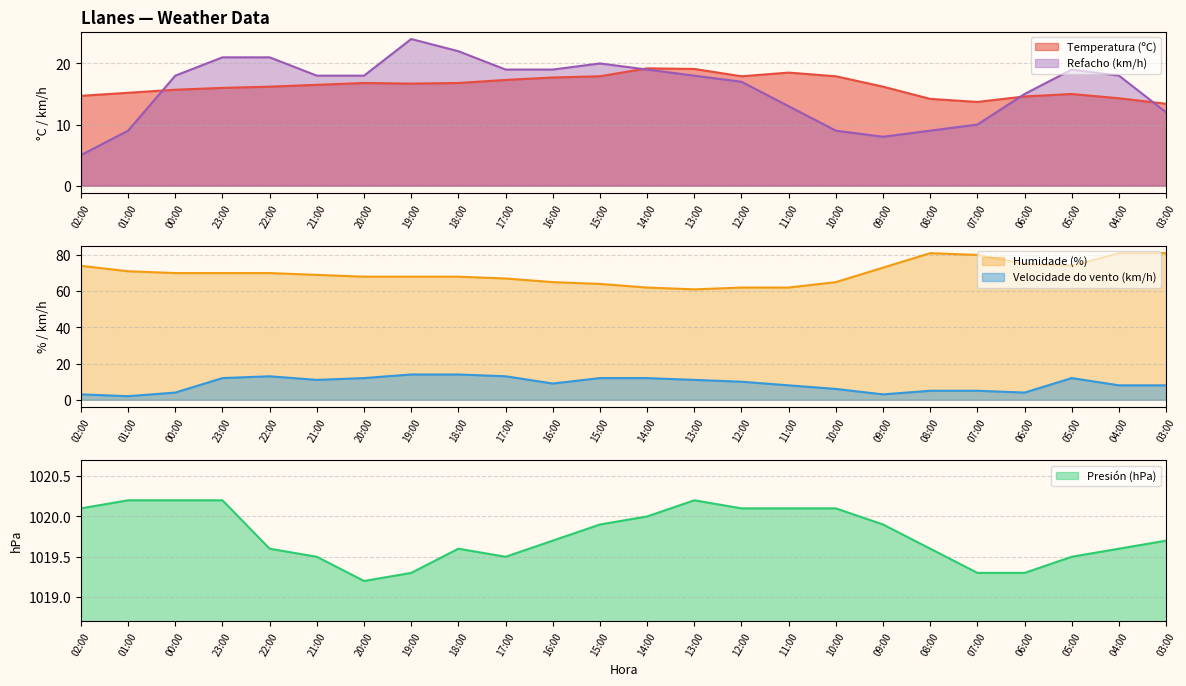

Reading right to left, extract all data points from this chart.

Temperatura (ºC): 03:00=13.4	04:00=14.3	05:00=15.0	06:00=14.6	07:00=13.7	08:00=14.2	09:00=16.2	10:00=17.9	11:00=18.5	12:00=17.9	13:00=19.1	14:00=19.2	15:00=17.9	16:00=17.7	17:00=17.3	18:00=16.8	19:00=16.7	20:00=16.8	21:00=16.5	22:00=16.2	23:00=16.0	00:00=15.7	01:00=15.2	02:00=14.7
Velocidade do vento (km/h): 03:00=8.0	04:00=8.0	05:00=12.0	06:00=4.0	07:00=5.0	08:00=5.0	09:00=3.0	10:00=6.0	11:00=8.0	12:00=10.0	13:00=11.0	14:00=12.0	15:00=12.0	16:00=9.0	17:00=13.0	18:00=14.0	19:00=14.0	20:00=12.0	21:00=11.0	22:00=13.0	23:00=12.0	00:00=4.0	01:00=2.0	02:00=3.0
Humidade (%): 03:00=81.0	04:00=81.0	05:00=74.0	06:00=75.0	07:00=80.0	08:00=81.0	09:00=73.0	10:00=65.0	11:00=62.0	12:00=62.0	13:00=61.0	14:00=62.0	15:00=64.0	16:00=65.0	17:00=67.0	18:00=68.0	19:00=68.0	20:00=68.0	21:00=69.0	22:00=70.0	23:00=70.0	00:00=70.0	01:00=71.0	02:00=74.0
Presión (hPa): 03:00=1019.7	04:00=1019.6	05:00=1019.5	06:00=1019.3	07:00=1019.3	08:00=1019.6	09:00=1019.9	10:00=1020.1	11:00=1020.1	12:00=1020.1	13:00=1020.2	14:00=1020.0	15:00=1019.9	16:00=1019.7	17:00=1019.5	18:00=1019.6	19:00=1019.3	20:00=1019.2	21:00=1019.5	22:00=1019.6	23:00=1020.2	00:00=1020.2	01:00=1020.2	02:00=1020.1
Refacho (km/h): 03:00=12.0	04:00=18.0	05:00=19.0	06:00=15.0	07:00=10.0	08:00=9.0	09:00=8.0	10:00=9.0	11:00=13.0	12:00=17.0	13:00=18.0	14:00=19.0	15:00=20.0	16:00=19.0	17:00=19.0	18:00=22.0	19:00=24.0	20:00=18.0	21:00=18.0	22:00=21.0	23:00=21.0	00:00=18.0	01:00=9.0	02:00=5.0